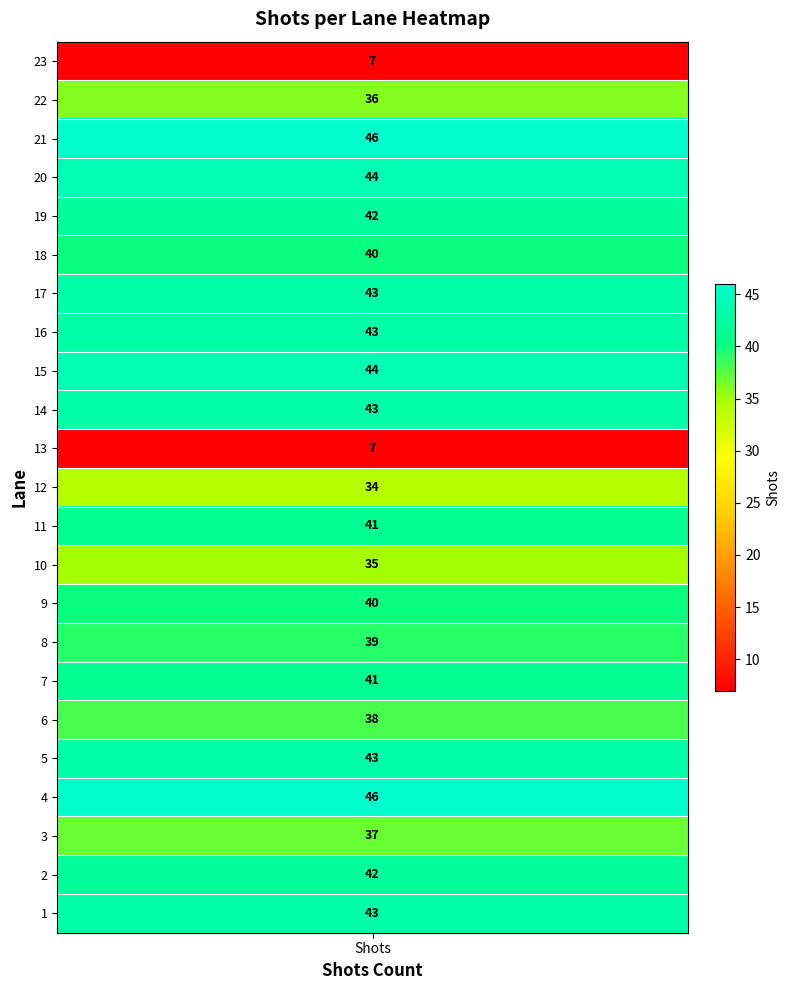

What is the difference between the second highest and second lowest values?

39